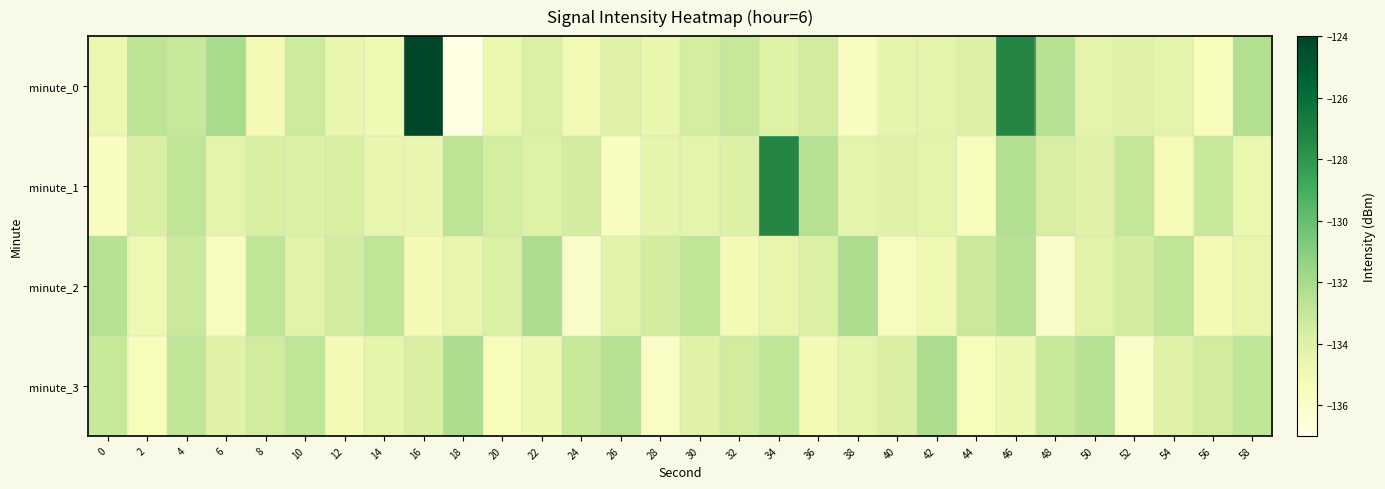

At 10, list the series in order from largest to smallest.

minute_3, minute_0, minute_1, minute_2